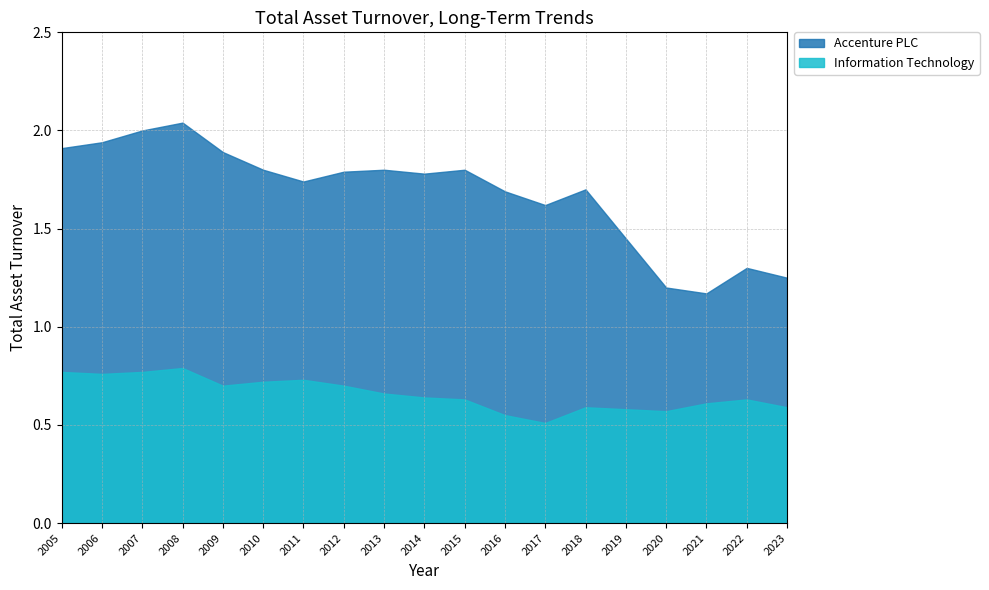

Rank the series by their maximum value, from highest to lowest.

Accenture PLC, Information Technology